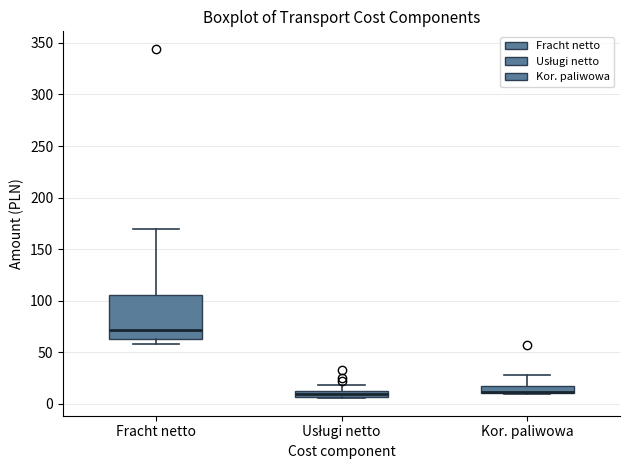

Which box is the tallest, from its lower edge to its upper edge?

Fracht netto